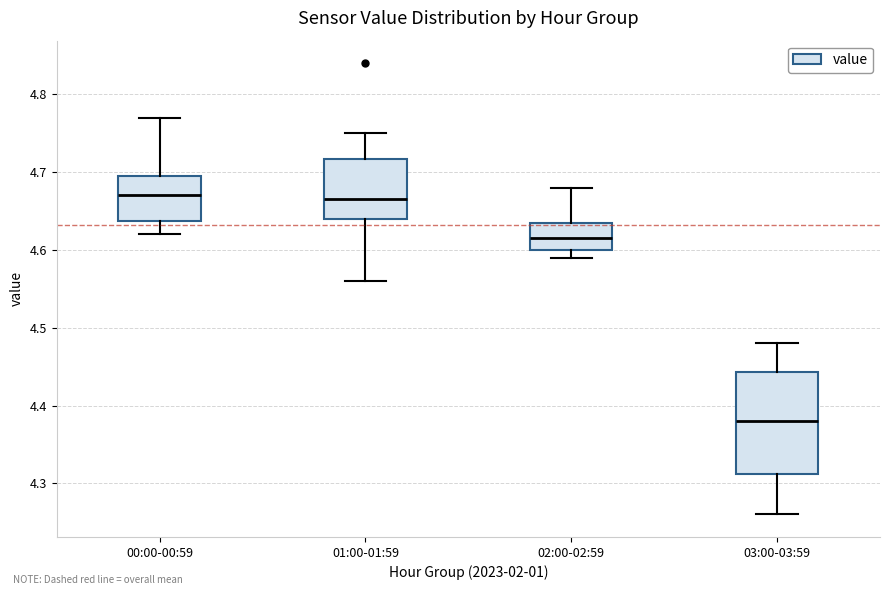

Reading left to right, read every box against the y-axis: the position of its median line, the range the box covers, and the ends of its whiskers. The values are not printed on the chart, so give them approximately, as read against the axis.

00:00-00:59: median 4.67, box 4.64 to 4.70, whiskers 4.62 to 4.77
01:00-01:59: median 4.67, box 4.64 to 4.72, whiskers 4.56 to 4.75
02:00-02:59: median 4.62, box 4.60 to 4.64, whiskers 4.59 to 4.68
03:00-03:59: median 4.38, box 4.31 to 4.44, whiskers 4.26 to 4.48